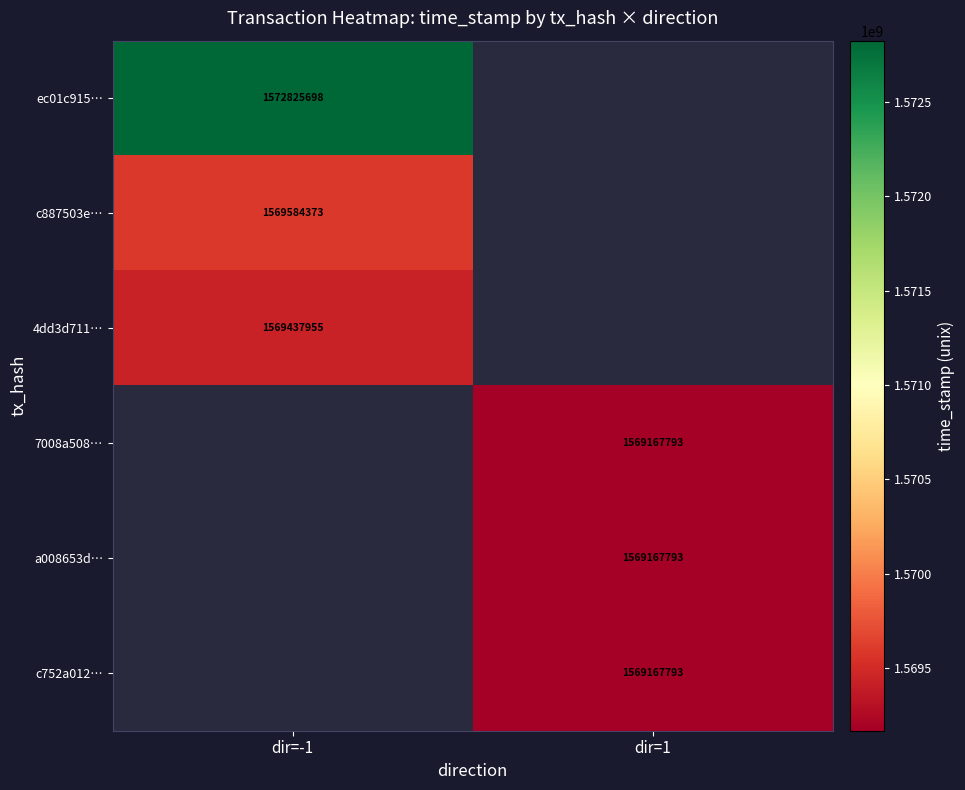

What is the smallest value displayed?

1569167793.0